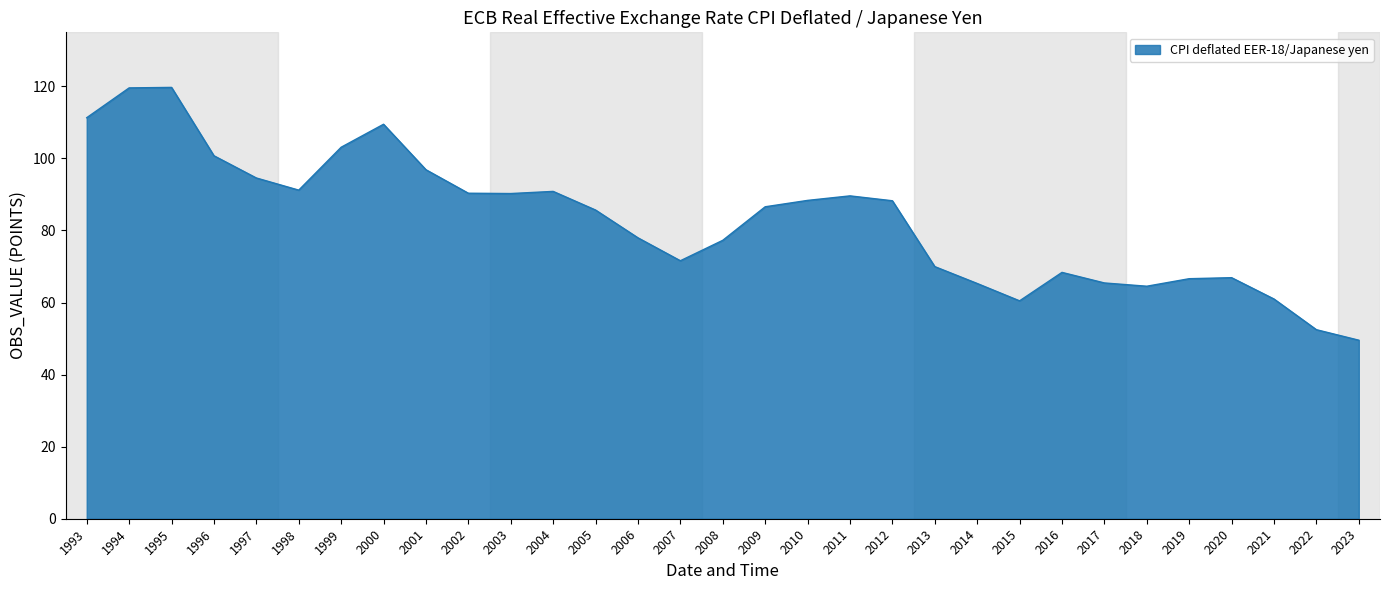

Which has a higher value, 2007 or 2002?

2002